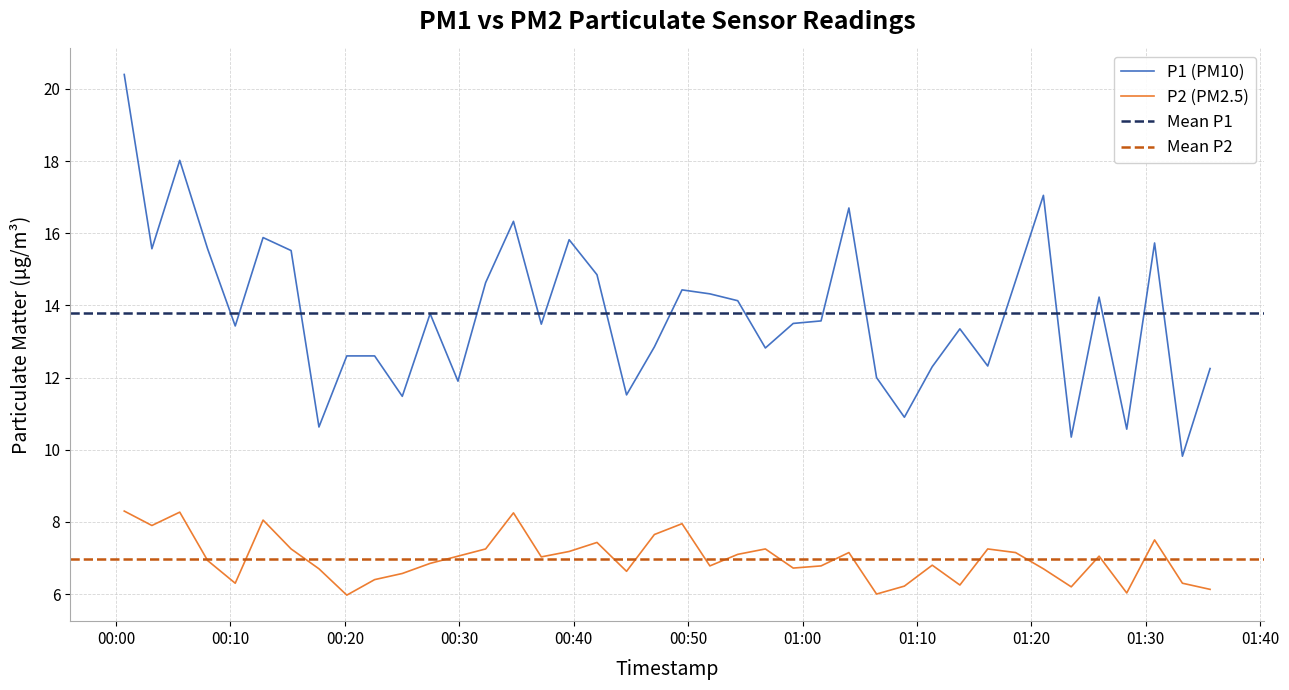

At which label is P2 closest to 7?

2023-04-06T00:37:10